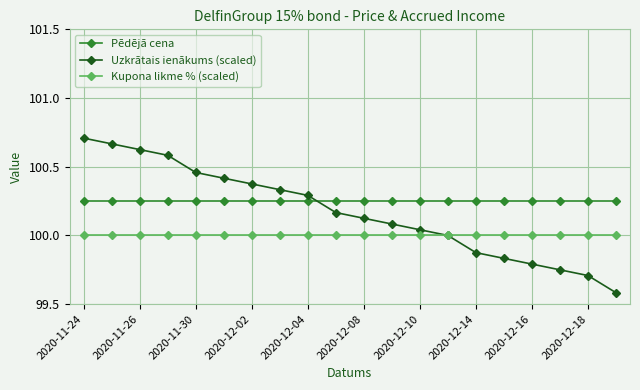

True or false: Pēdējā cena and Kupona likme % (scaled) cross at least once.

False